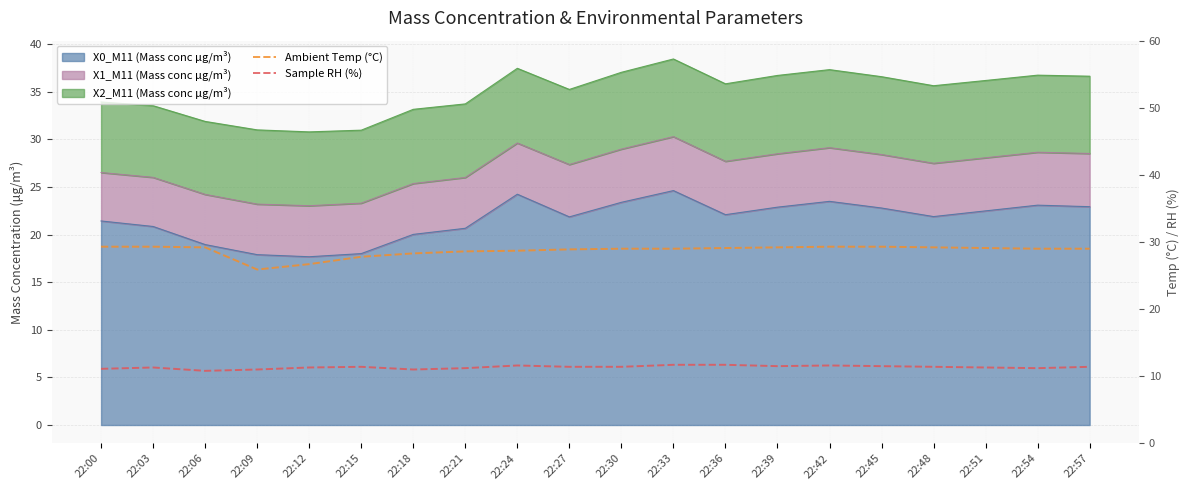

What is the sum of the Sample RH (%) values at 22:00 and 22:30?

22.5